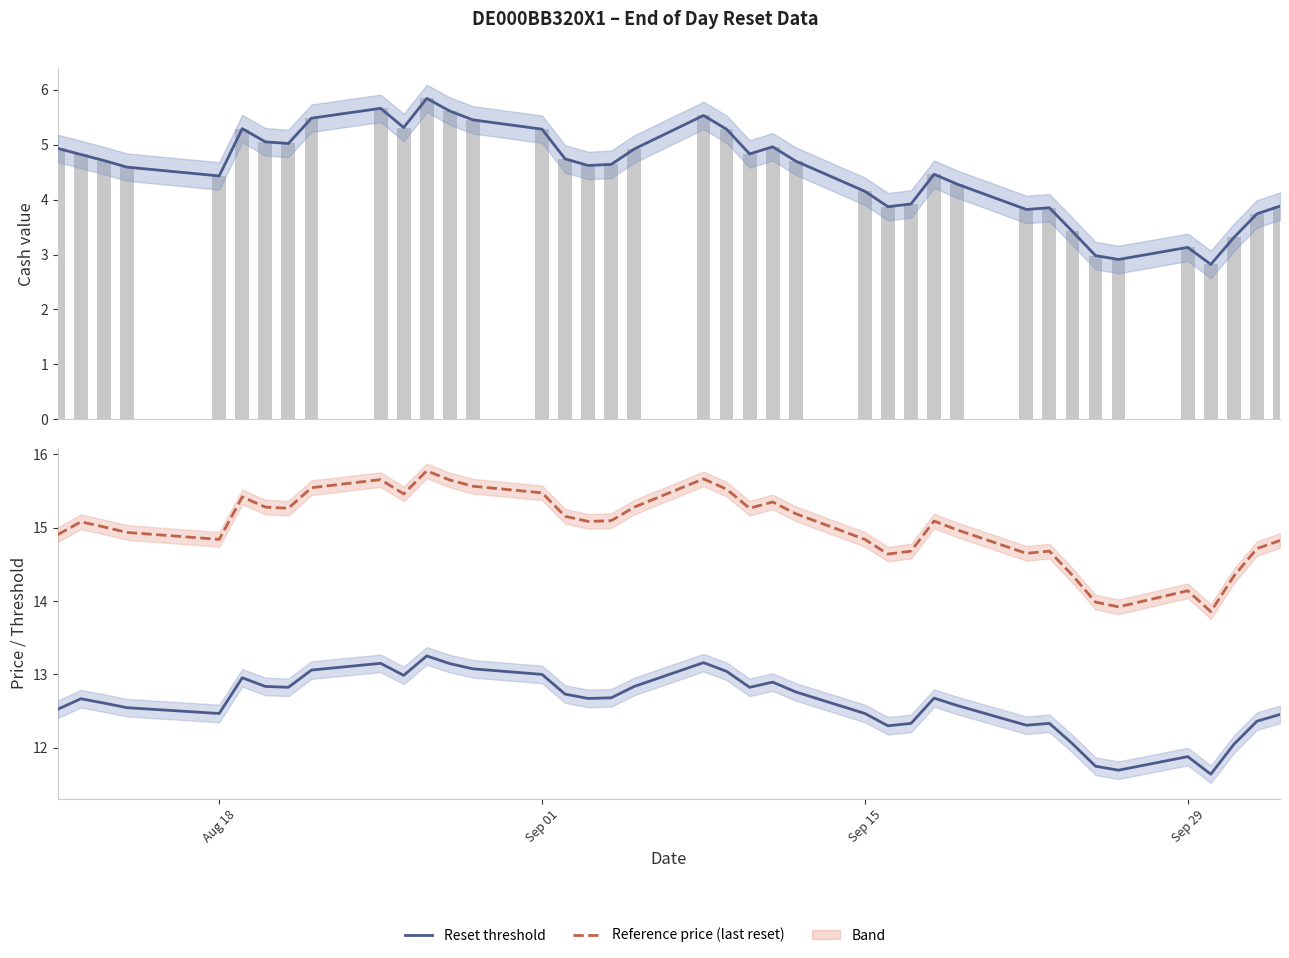

How many values in the Cash value series exceed 4?

27